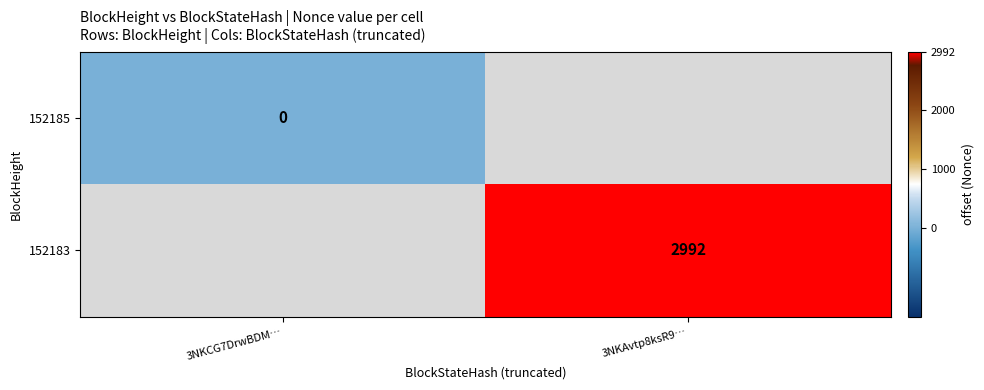

The value of 152183 at 3NKAvtp8ksR9… is 1539. True or false?

False